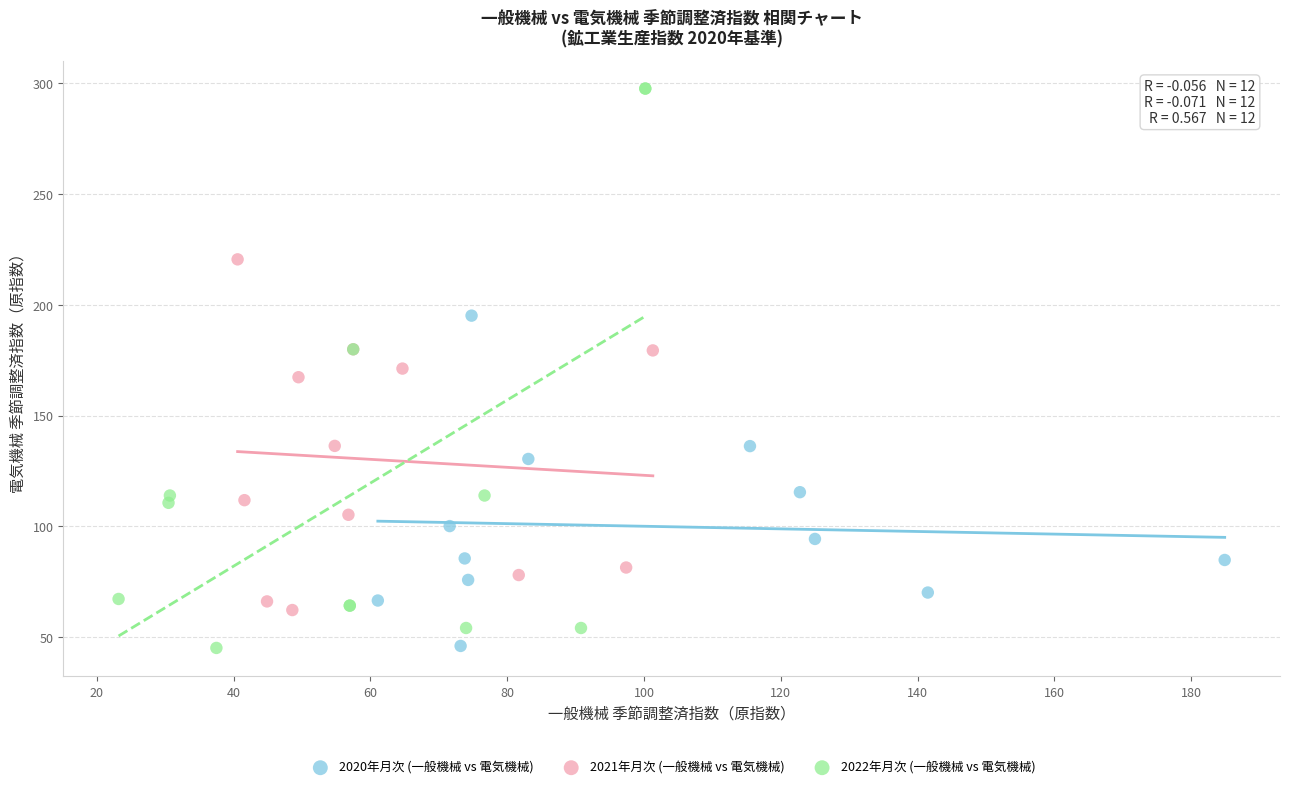

Which series has the widest spread of Y values?

2022年月次 (一般機械 vs 電気機械)